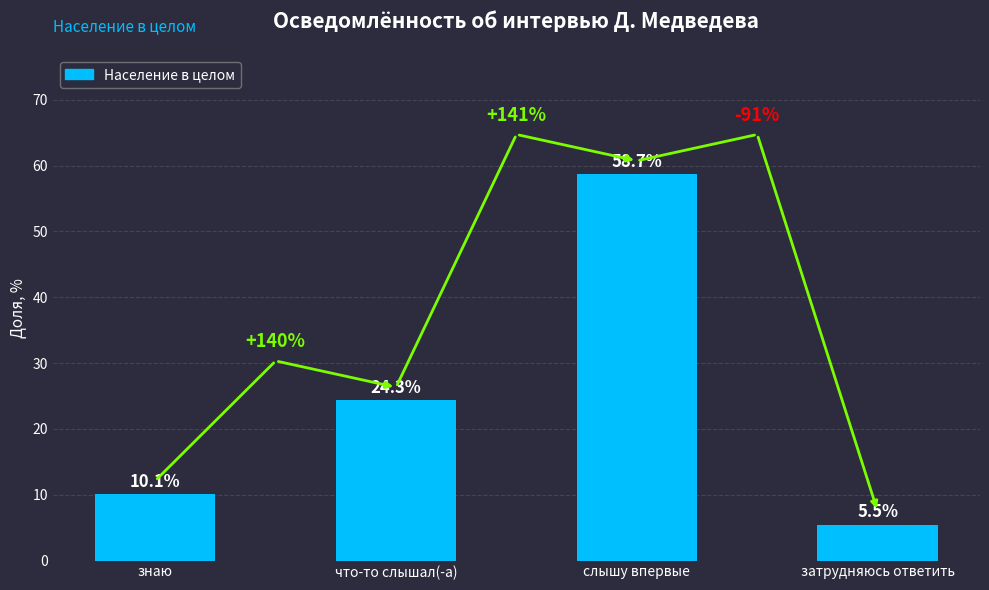

What is the label of the 3rd bar from the right?

что-то слышал(-а)